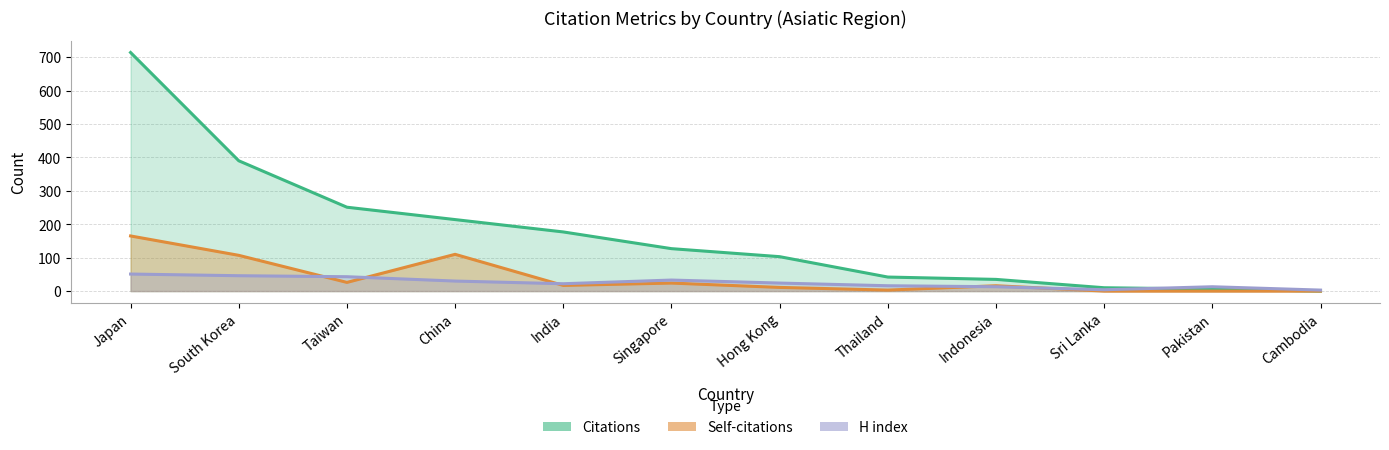

Which series has the largest range (max minus min)?

Citations